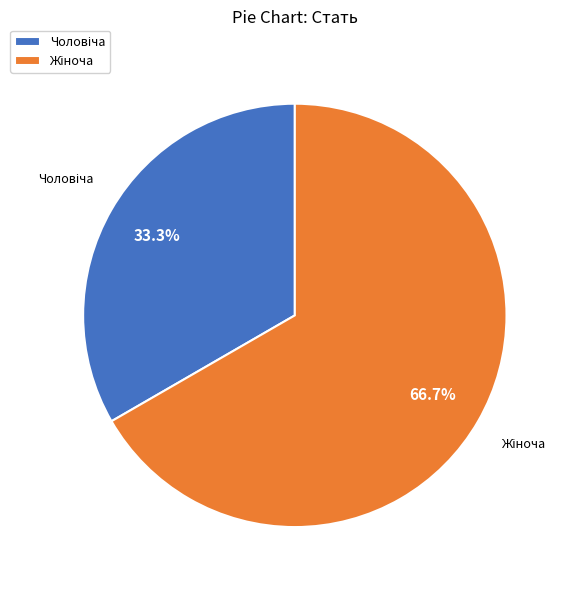

Is there a majority slice in this chart?

Yes